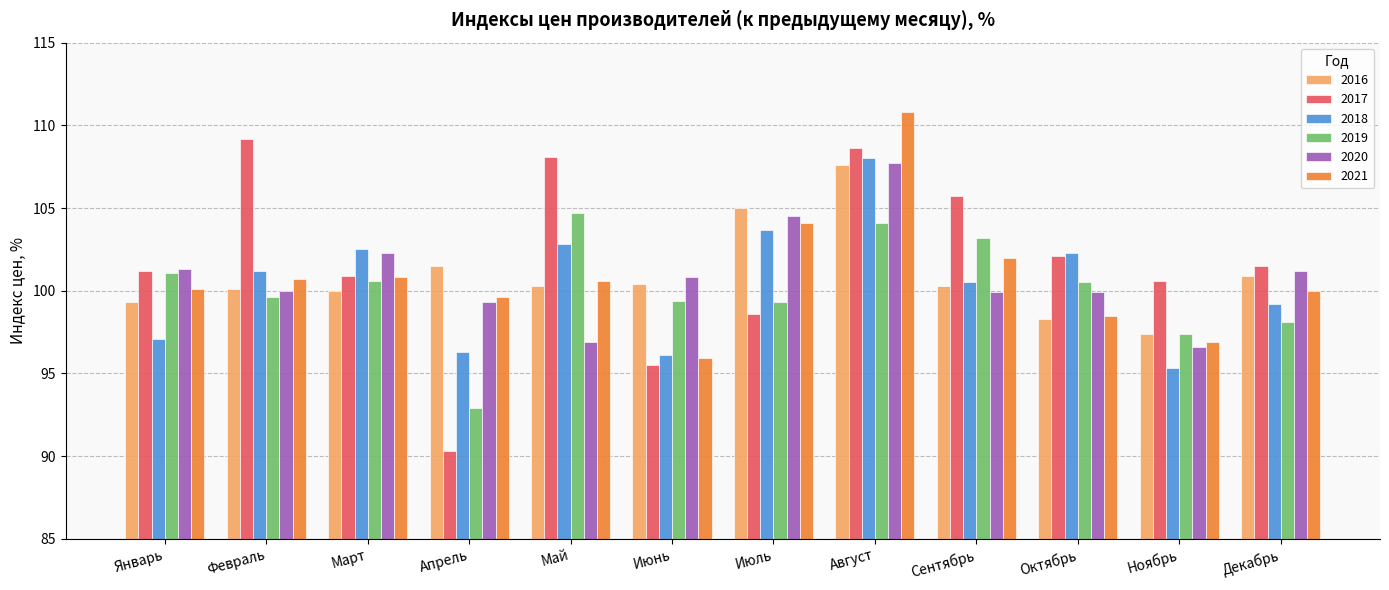

At which category is the sum across all series the highest?

Август